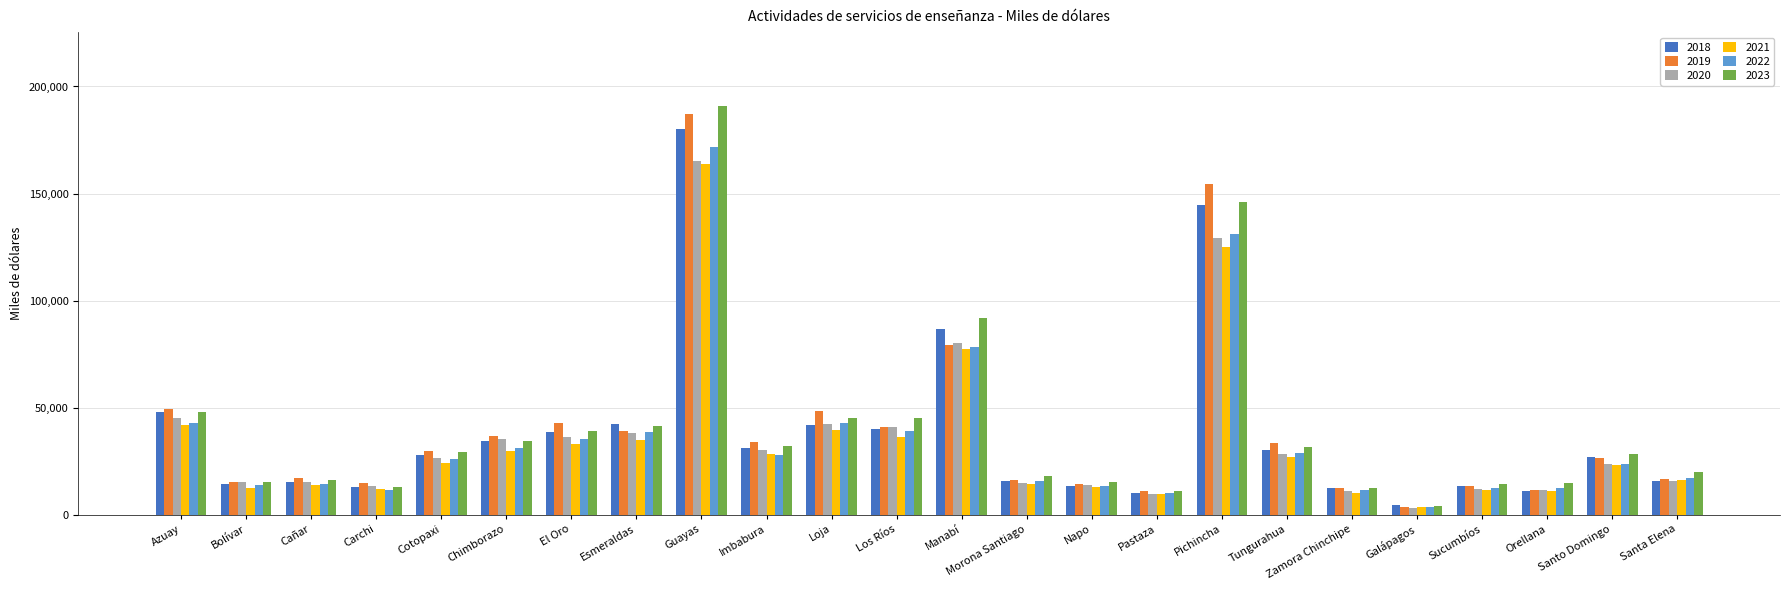

What is the total value across all series at Orellana?

72752